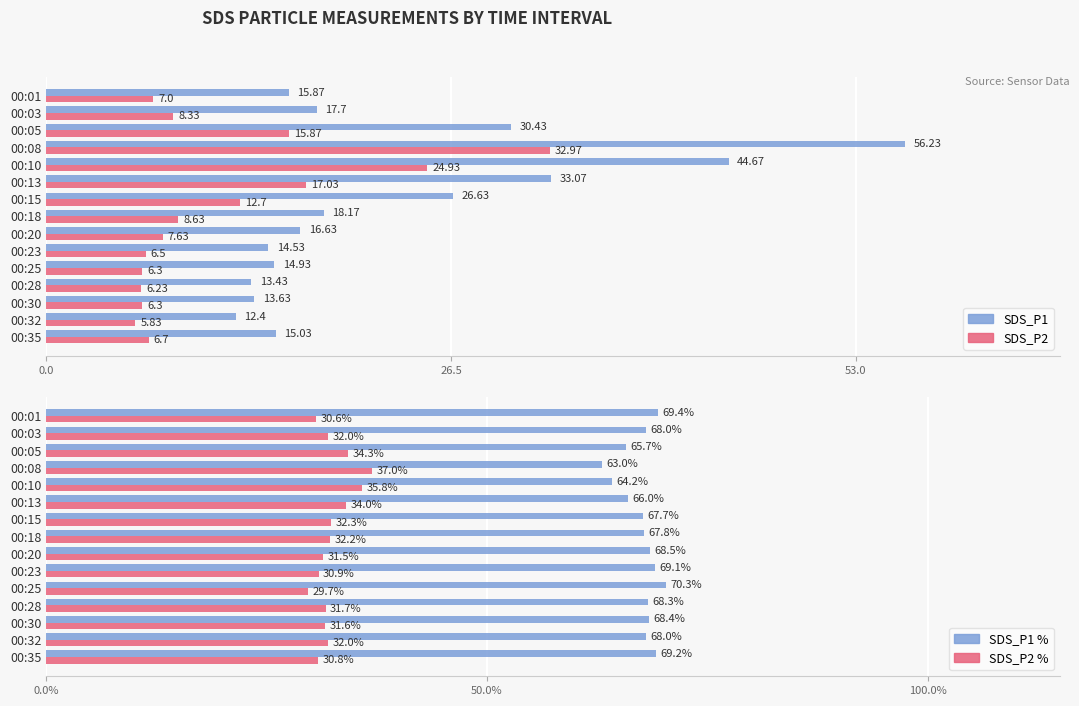

How many bars are there in each group?

4